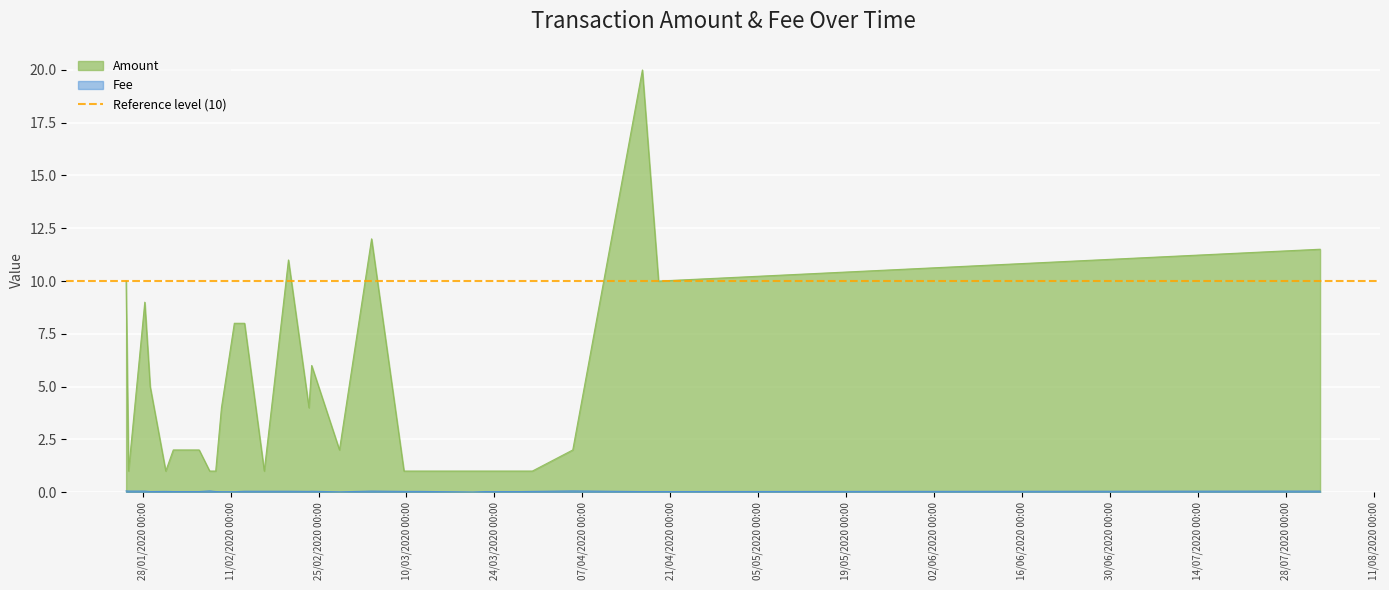

How many lines are shown in the chart?

2